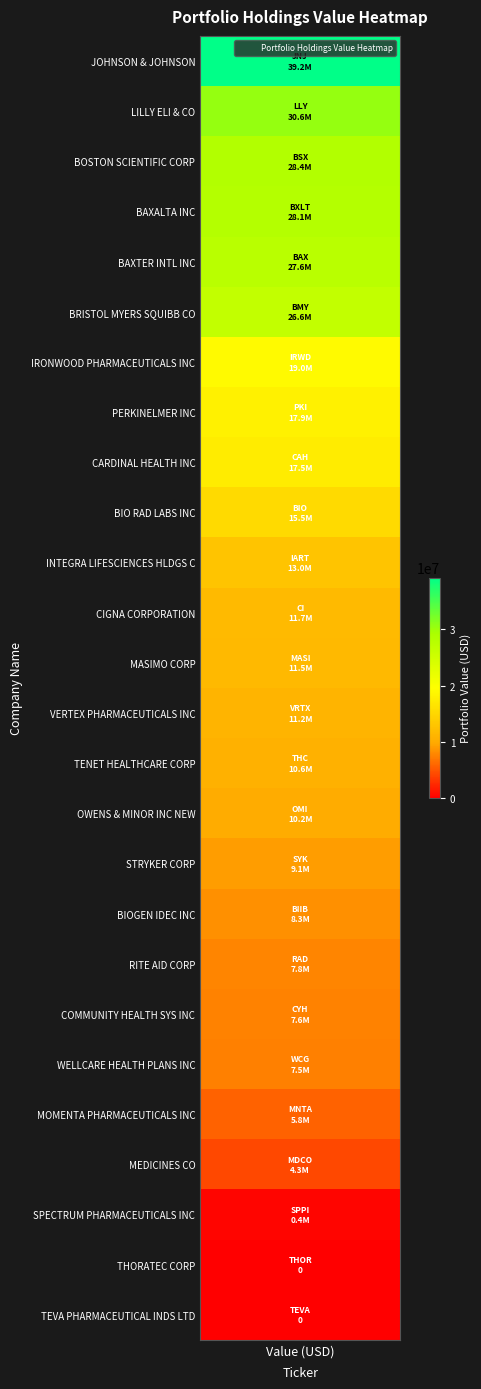

Approximately how many times larger is the value at IRWD compared to LLY?

0.6